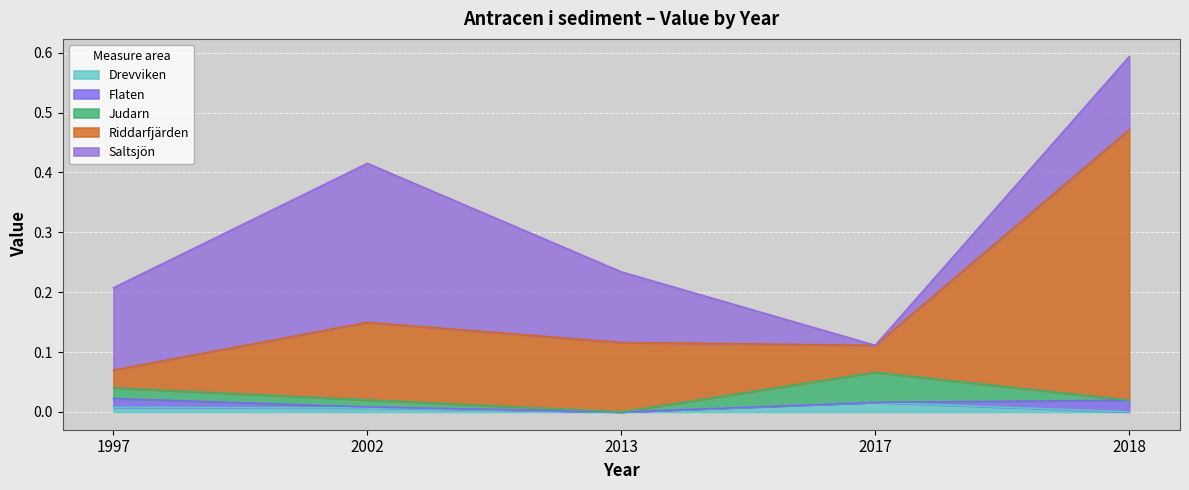

Which series changed the most between 1997 and 2018?

Riddarfjärden